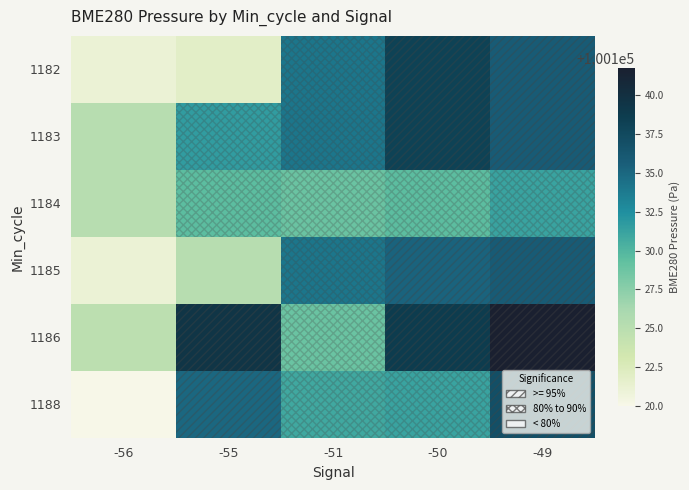

Which series has the largest total across all categories?

1186